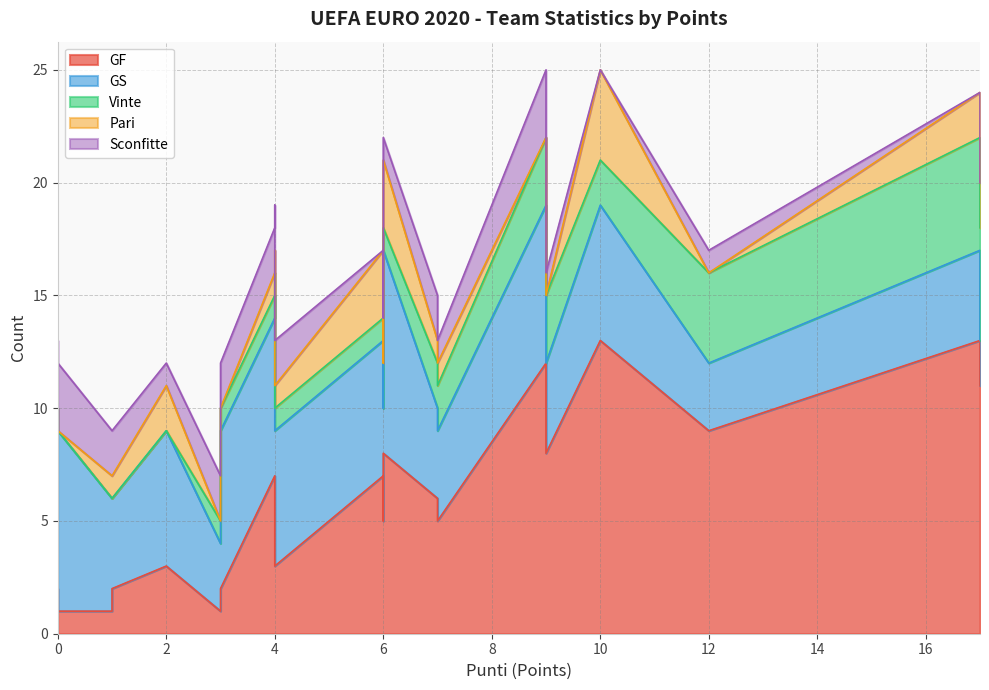

Which series has the largest total across all categories?

GF